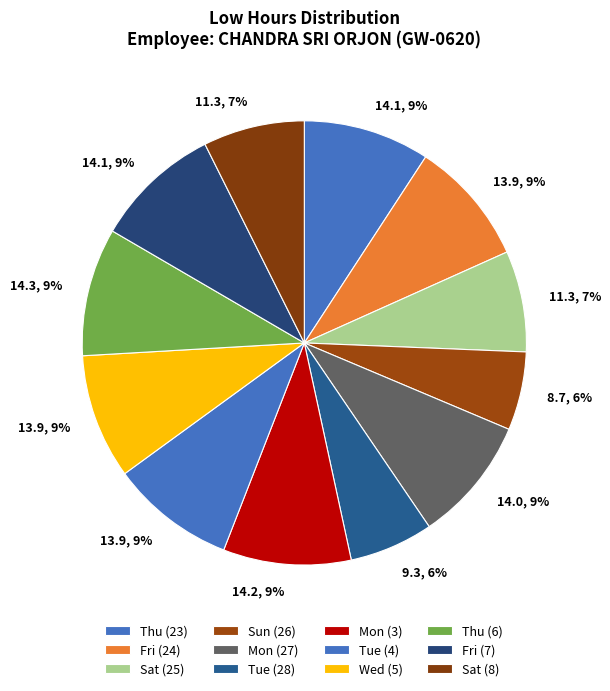

To the nearest percent, what is the difference between the largest and smallest slice percentages?

4%